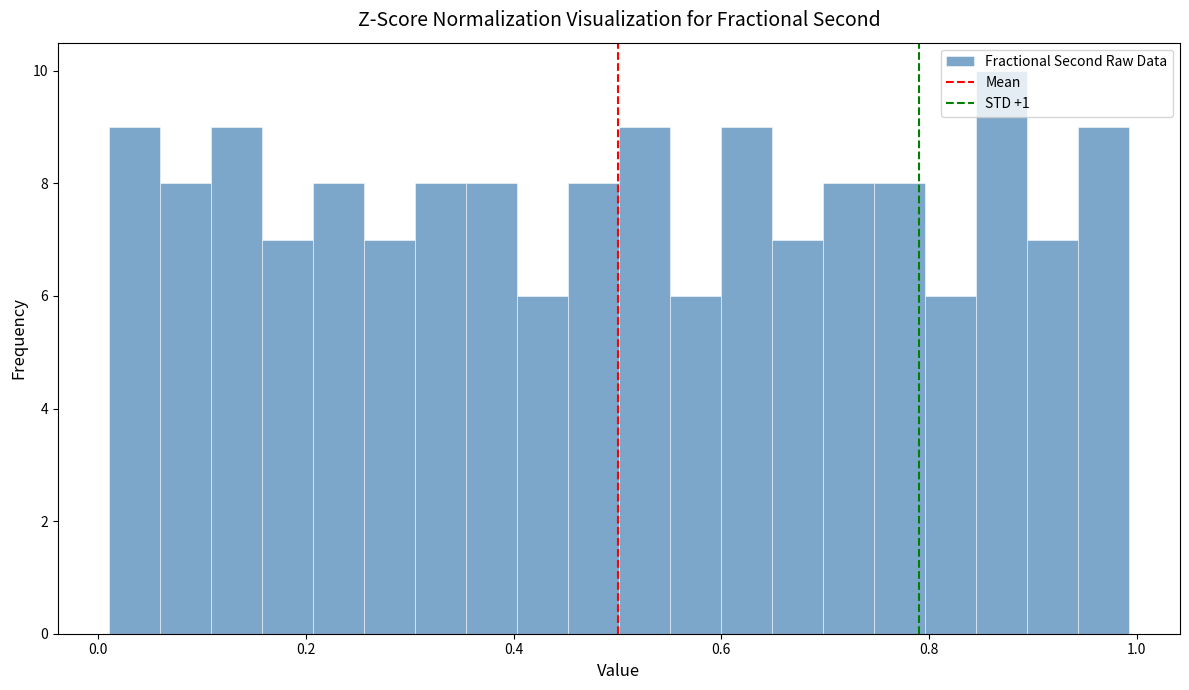

Around what value on the x-axis is the tallest bar? Give the approximate position of its centre, as read against the axis.

0.86